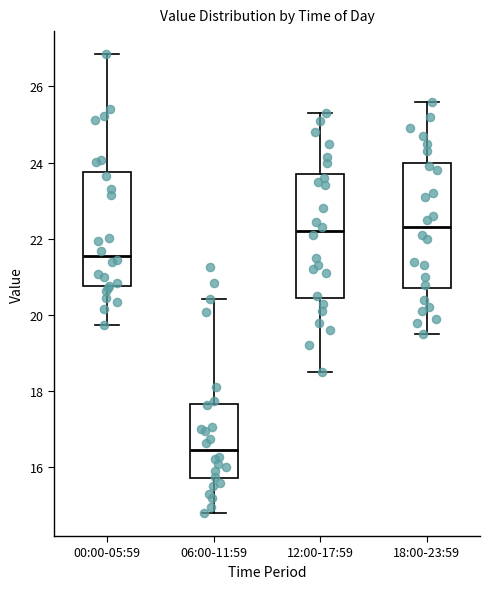

Where is the upper edge of the box for 12:00-17:59 on the y-axis? The values are not printed on the chart, so give them approximately, as read against the axis.

23.8